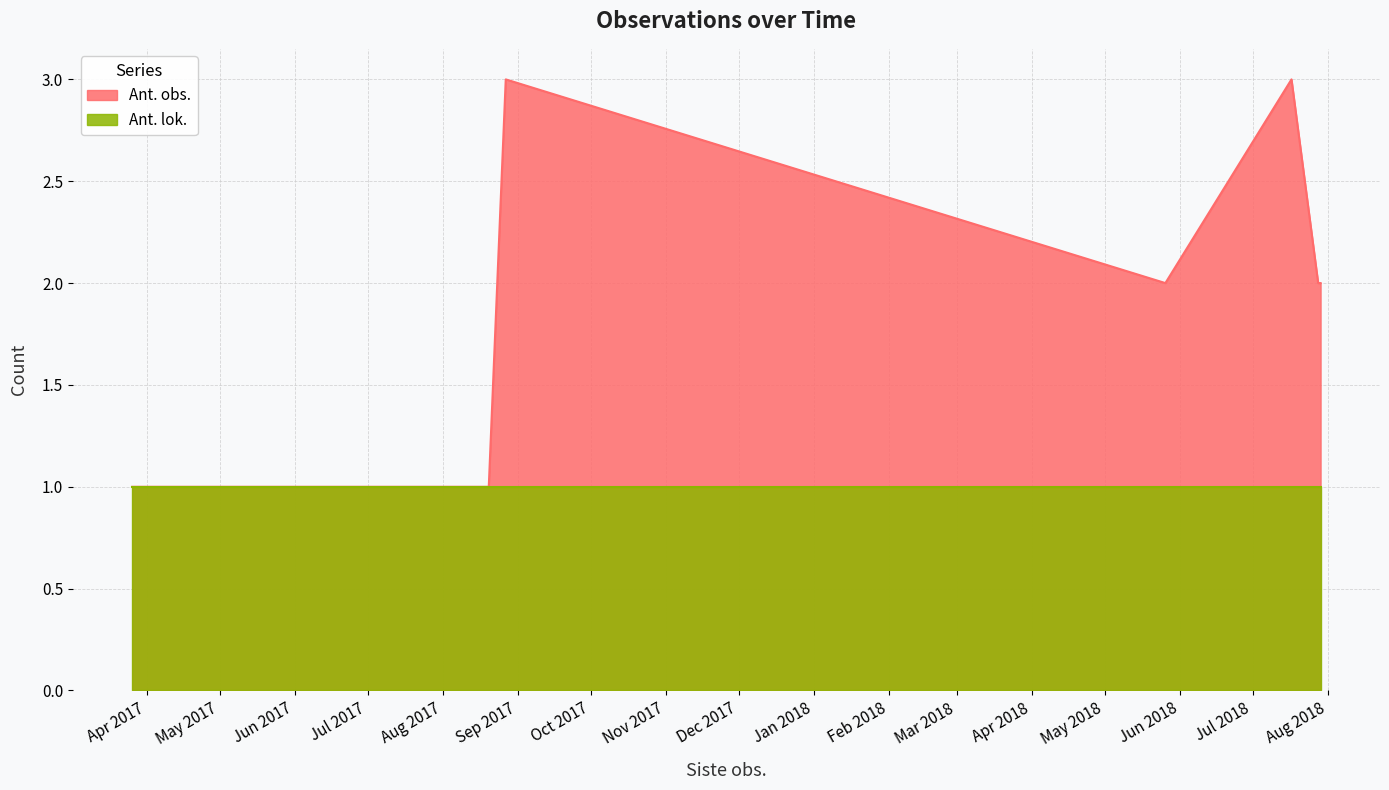

What is the ratio of the value at 2017-03-26 to the value at 2018-05-26?

0.5